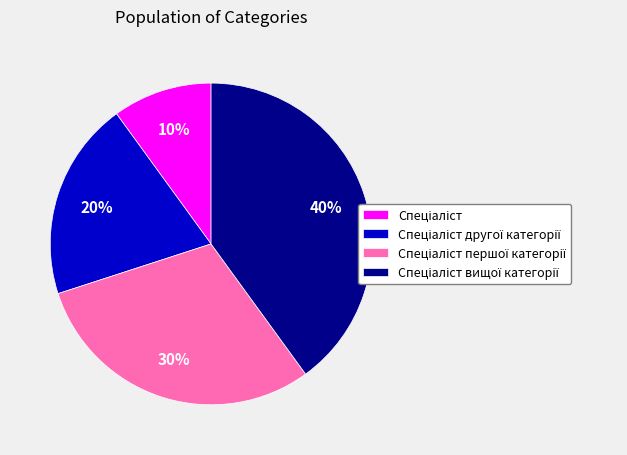

To the nearest percent, what is the difference between the largest and smallest slice percentages?

30%